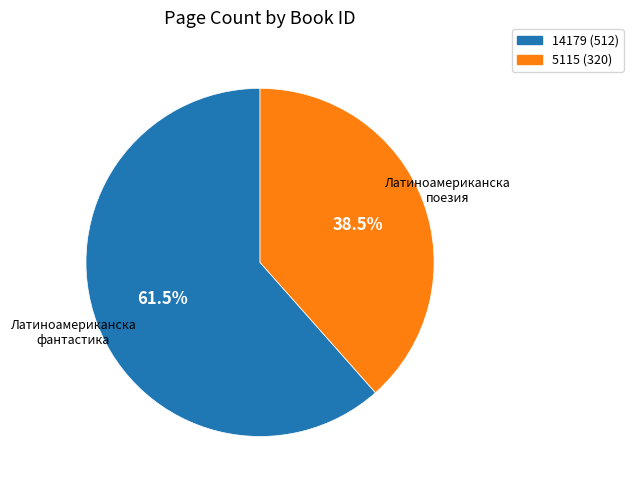

Rank the categories by value from highest to lowest.

14179, 5115